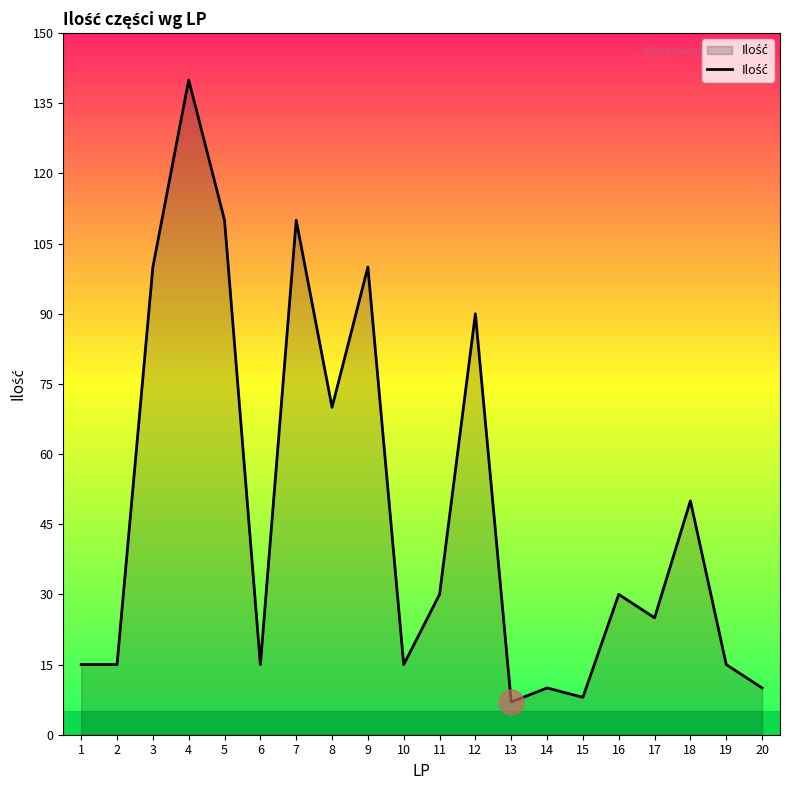

Which label corresponds to the largest value in the chart?

4